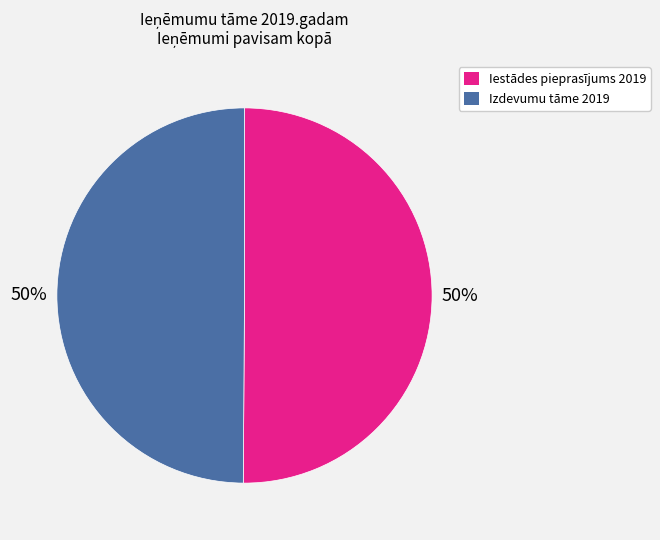

To the nearest percent, what is the combined percentage of Izdevumu tāme 2019 and Iestādes pieprasījums 2019?

100%